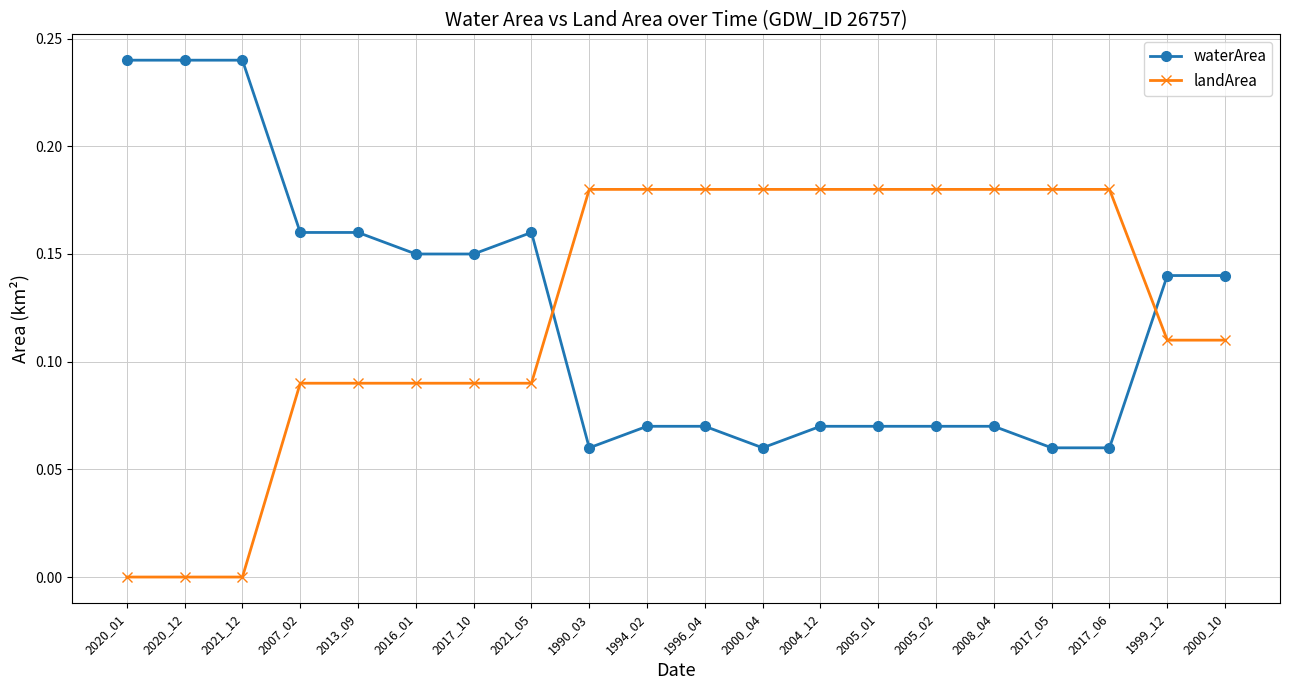

What is the label of the 15th point from the left?

2005_02